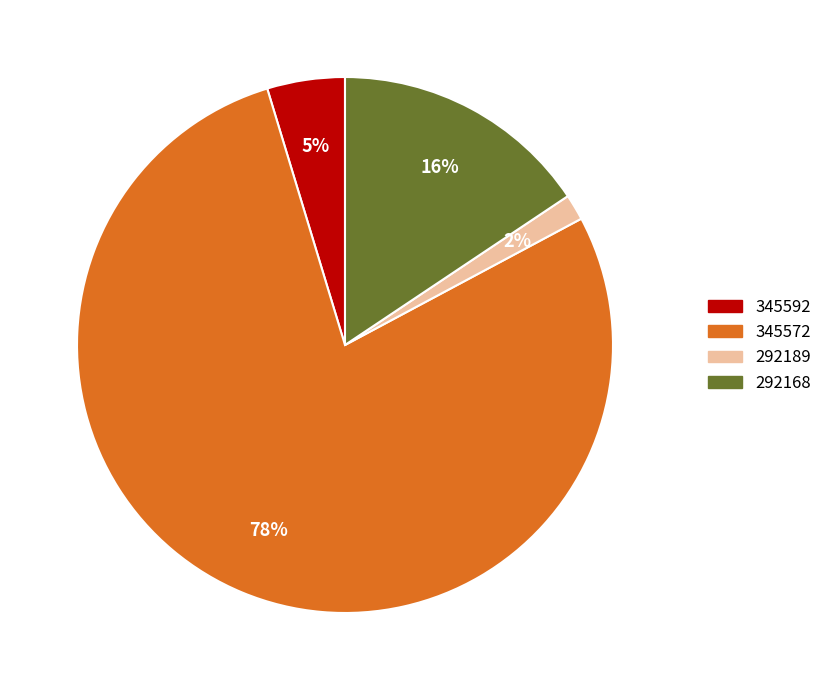

Count the number of slices in the pie.

4